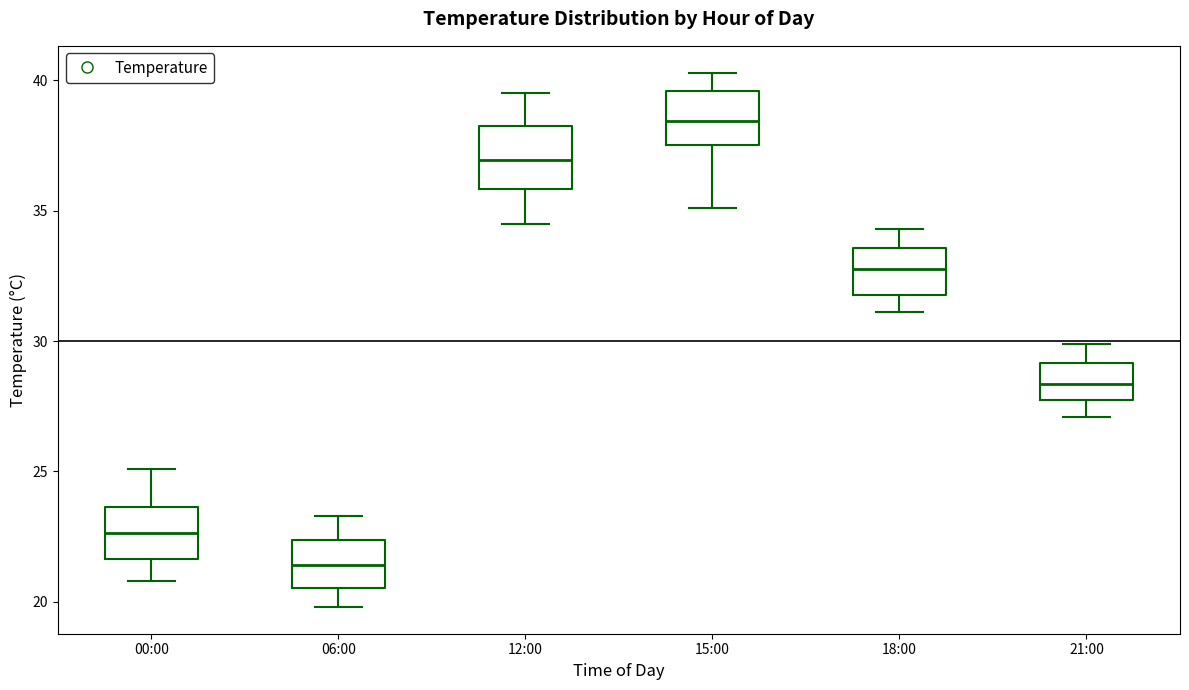

Which box's median line is the highest?

15:00